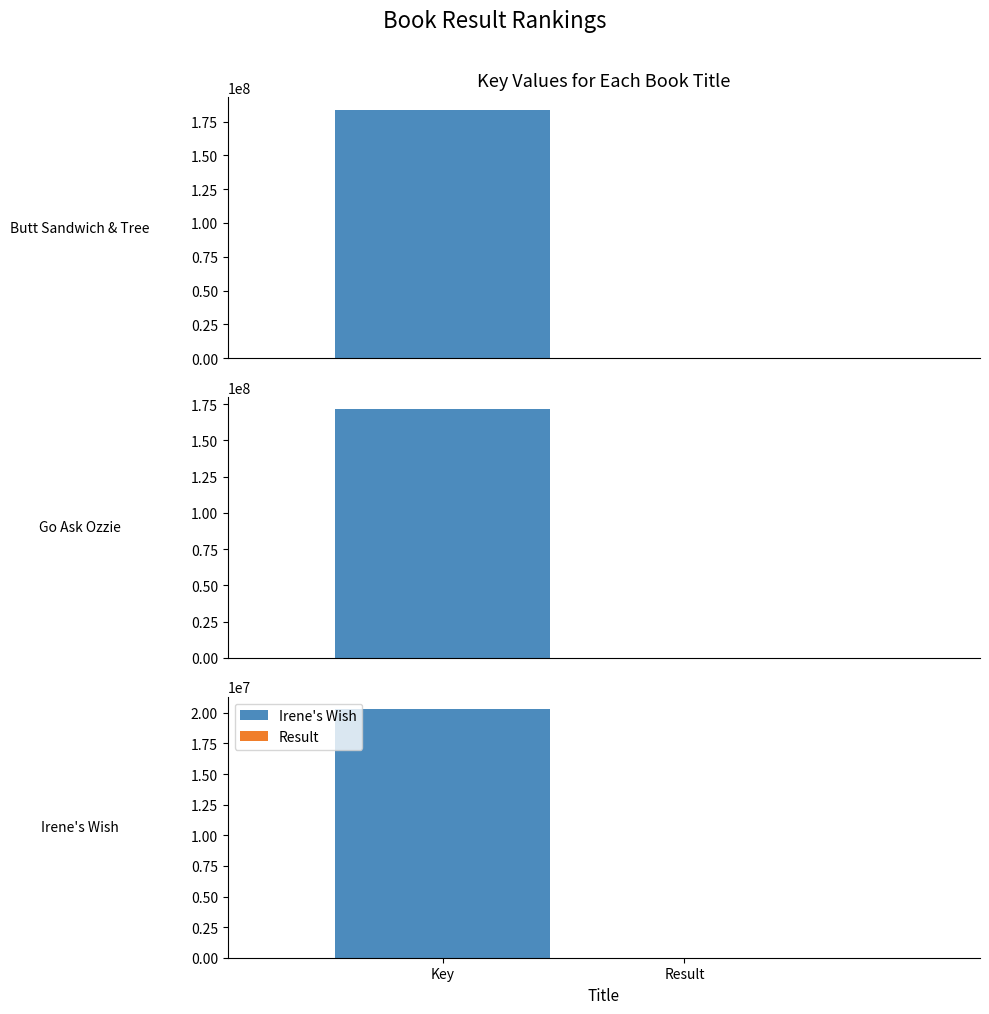

Approximately how many times larger is the value at Butt Sandwich & Tree compared to Go Ask Ozzie?

1.1